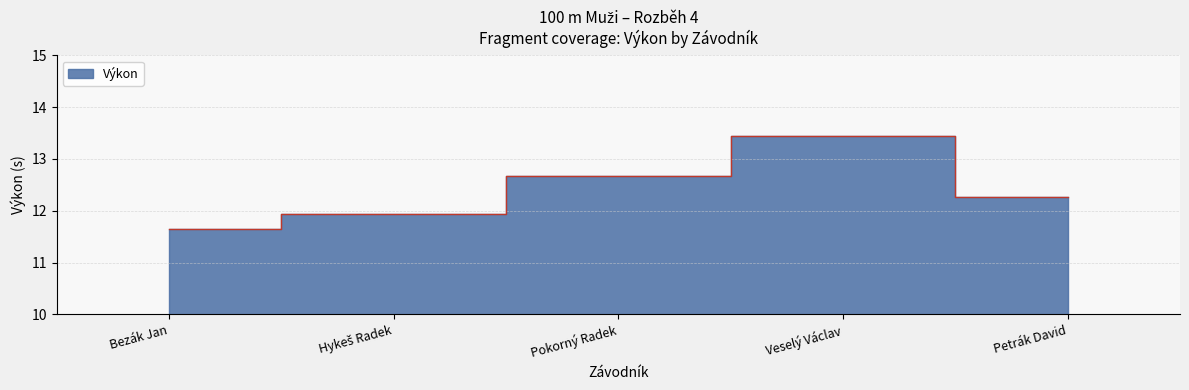

List the labels in order of value, smallest first.

Bezák Jan, Hykeš Radek, Petrák David, Pokorný Radek, Veselý Václav